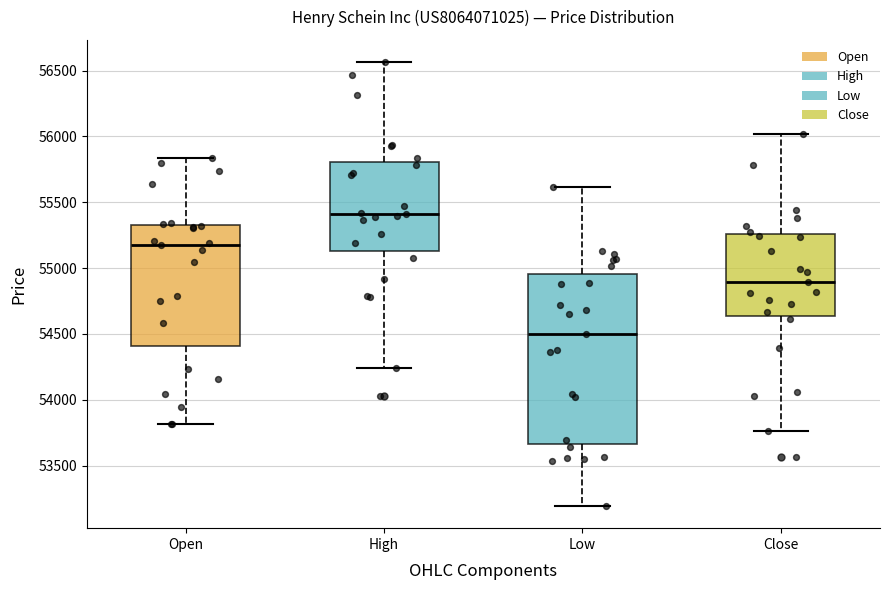

Which box is the tallest, from its lower edge to its upper edge?

Low